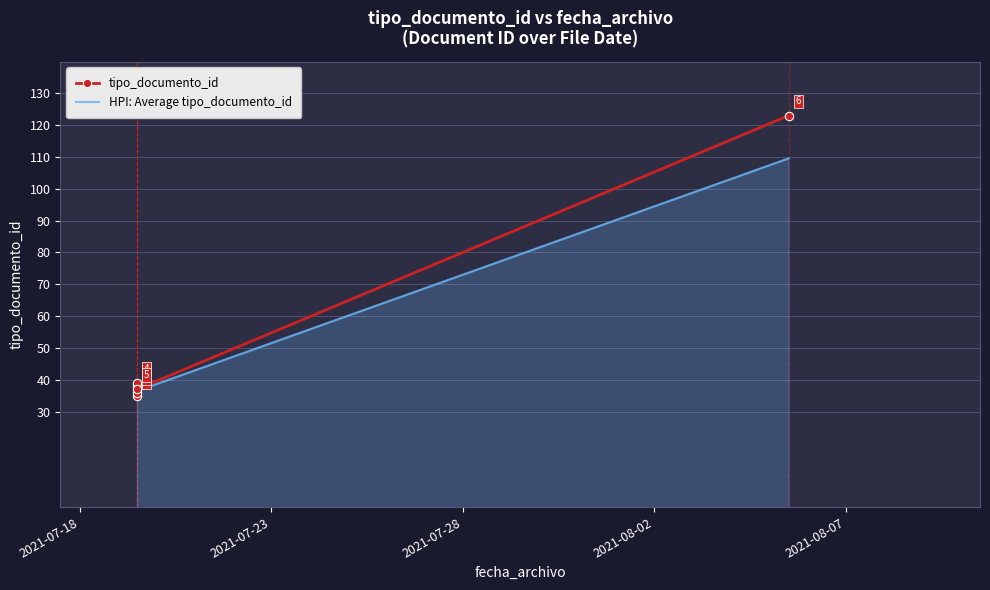

Which series has the largest total across all categories?

tipo_documento_id